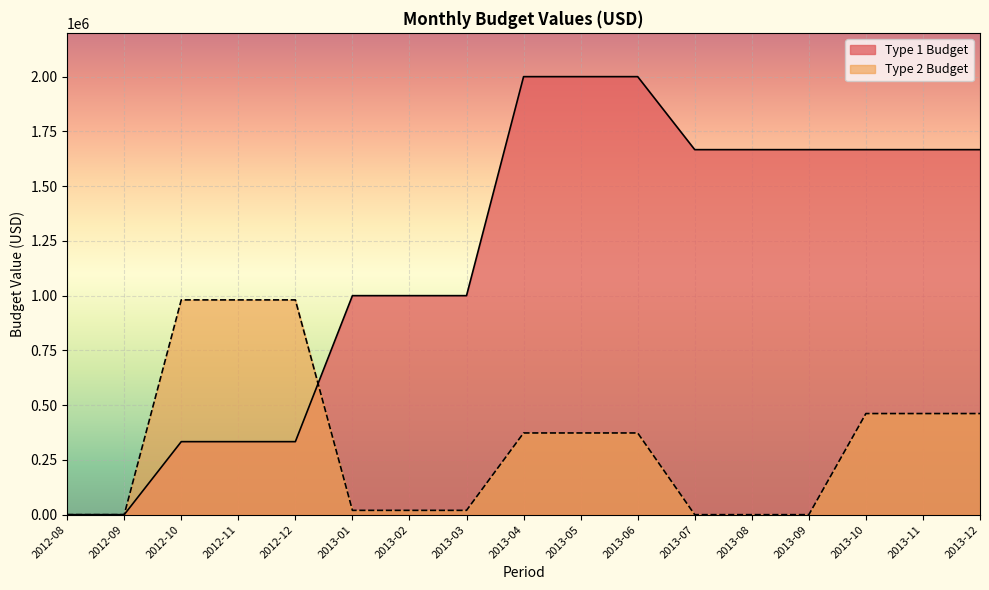

Which category has the lowest value across all series?

2012-08